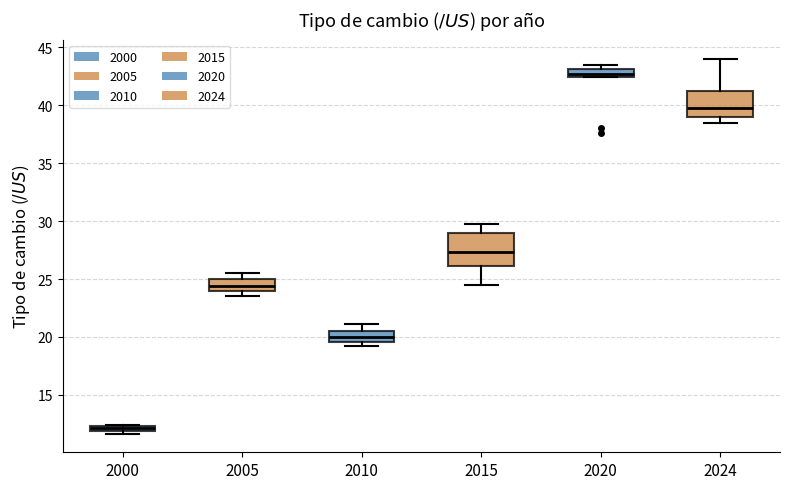

Which box is the tallest, from its lower edge to its upper edge?

2015